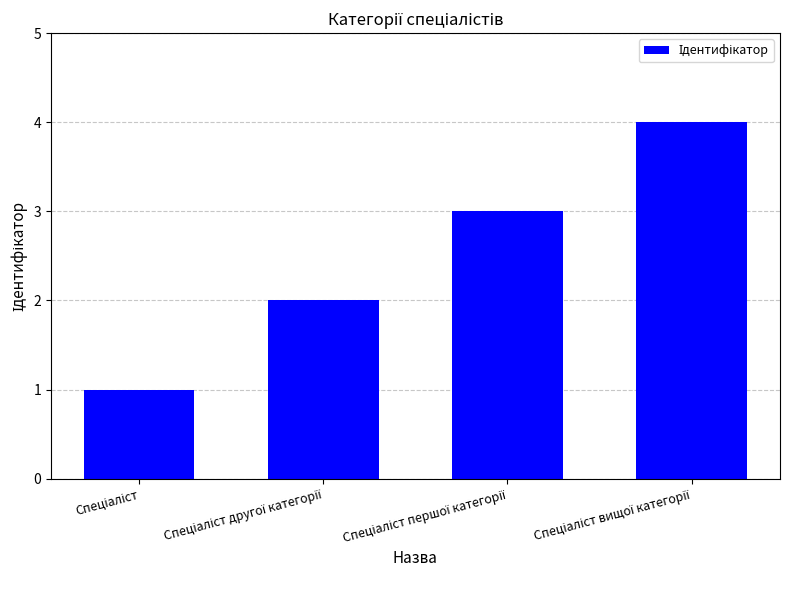

What is the greatest value displayed?

4